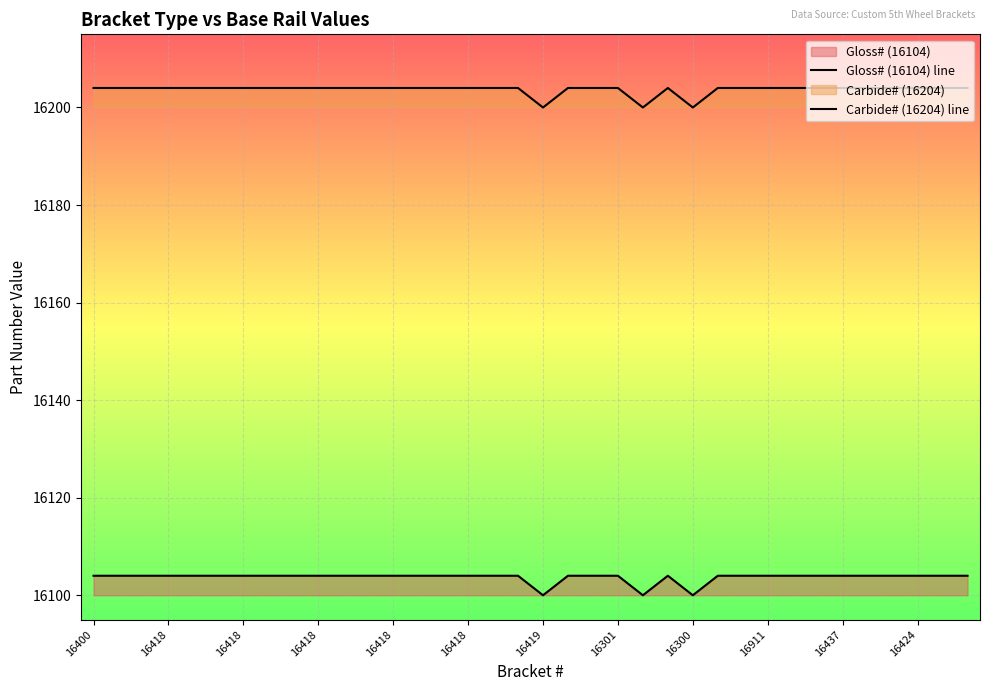

Is it true that Gloss# (16104) line equals 8841 at 16300?

False